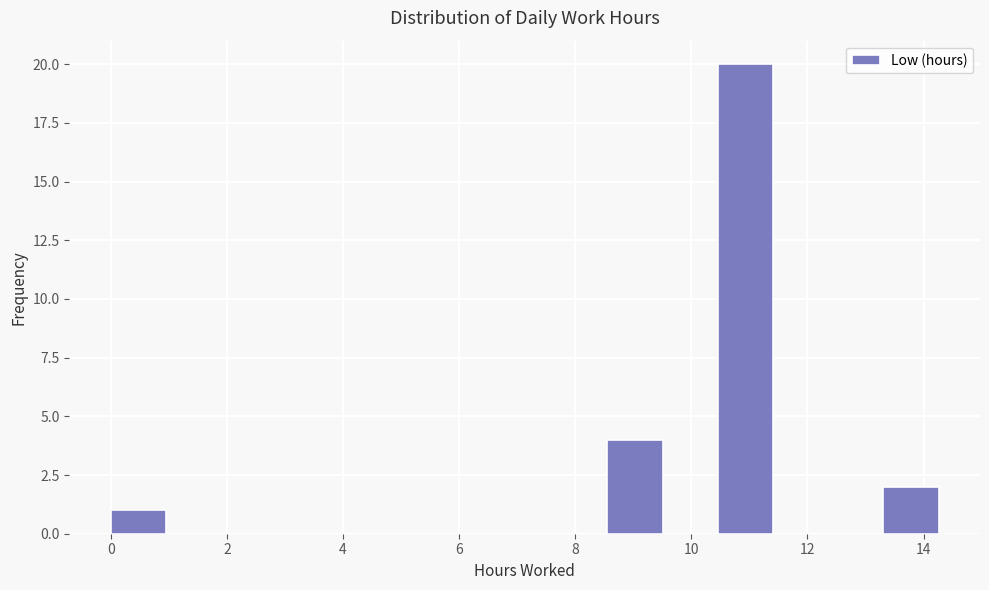

What is the height of the bar covering 8.6 to 9.6 on the x-axis? Neither the bar edges nor the heights are printed on the chart, so give them approximately, as read against the axes.

4